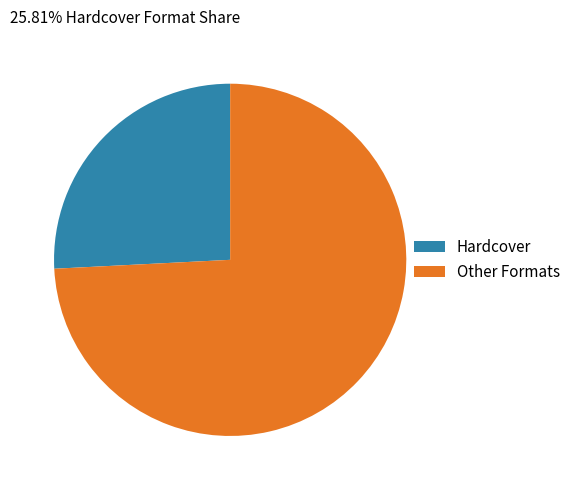

Which has a higher value, Hardcover or Other Formats?

Other Formats